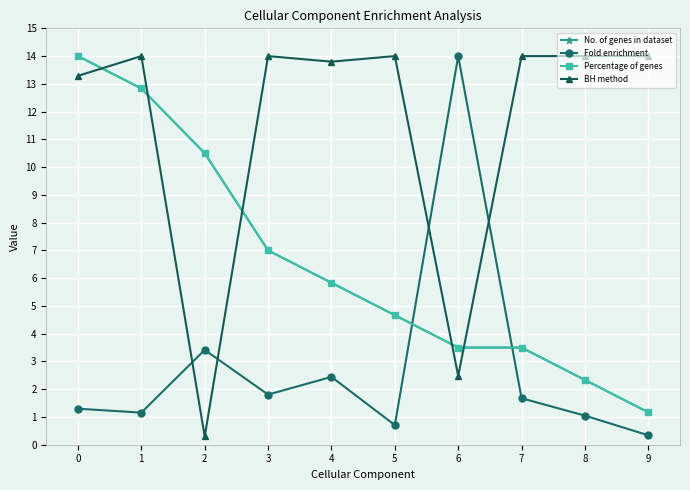

The No. of genes in dataset series shows 7.0 at 3. True or false?

True